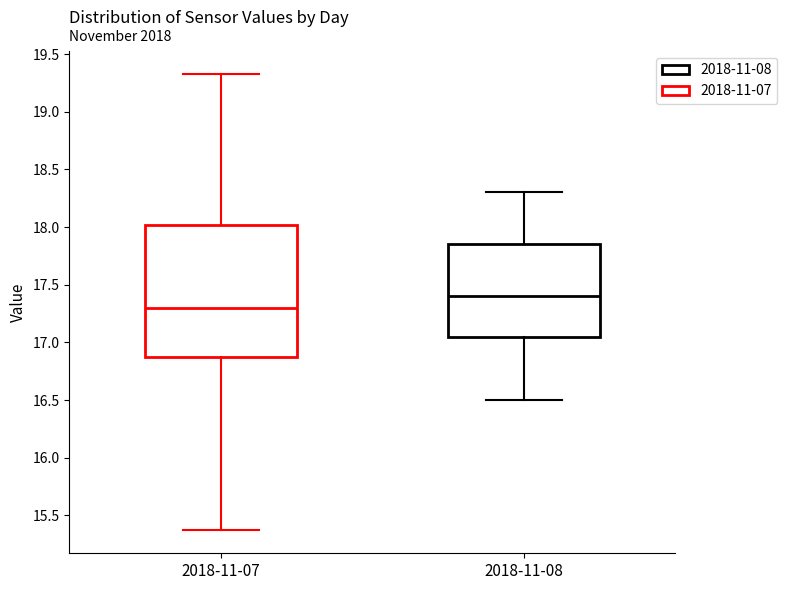

Reading left to right, read every box against the y-axis: the position of its median line, the range the box covers, and the ends of its whiskers. The values are not printed on the chart, so give them approximately, as read against the axis.

2018-11-07: median 17.30, box 16.85 to 18.00, whiskers 15.35 to 19.35
2018-11-08: median 17.40, box 17.05 to 17.85, whiskers 16.50 to 18.30